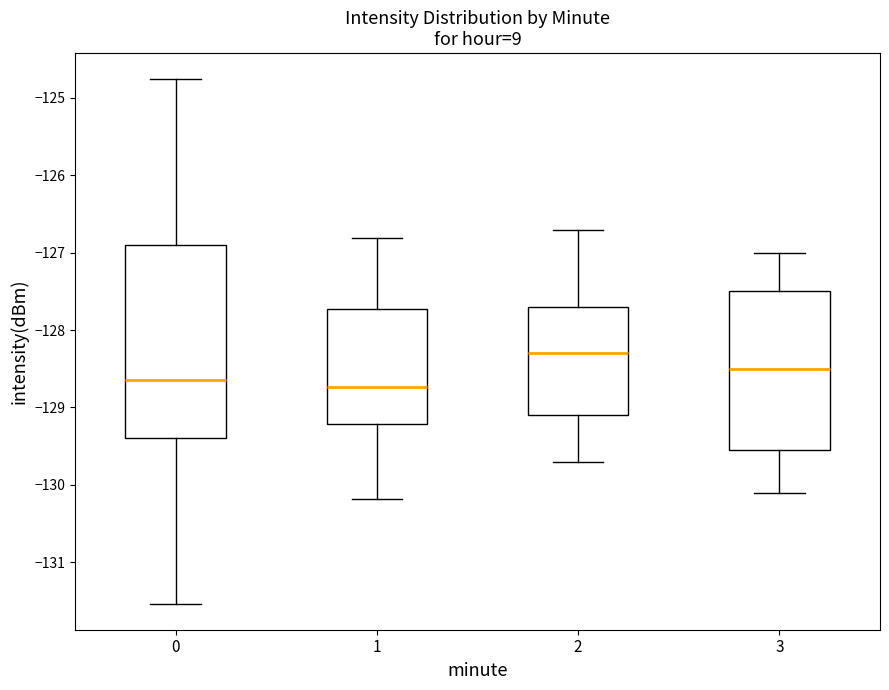

Where does the median line of the box at x = 1 sit on the y-axis? The values are not printed on the chart, so give them approximately, as read against the axis.

-128.7